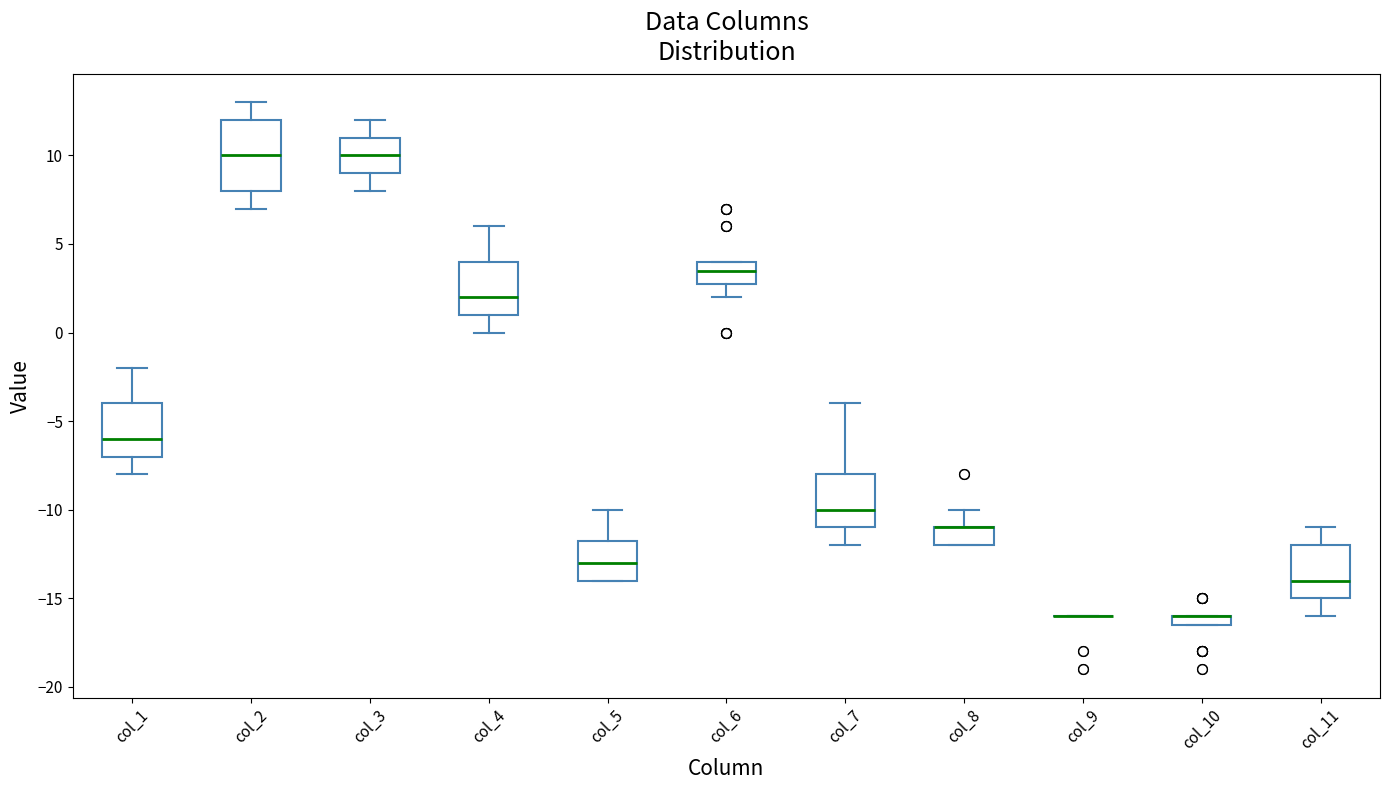

Where does the upper whisker of the box for col_2 end on the y-axis? The values are not printed on the chart, so give them approximately, as read against the axis.

13.0